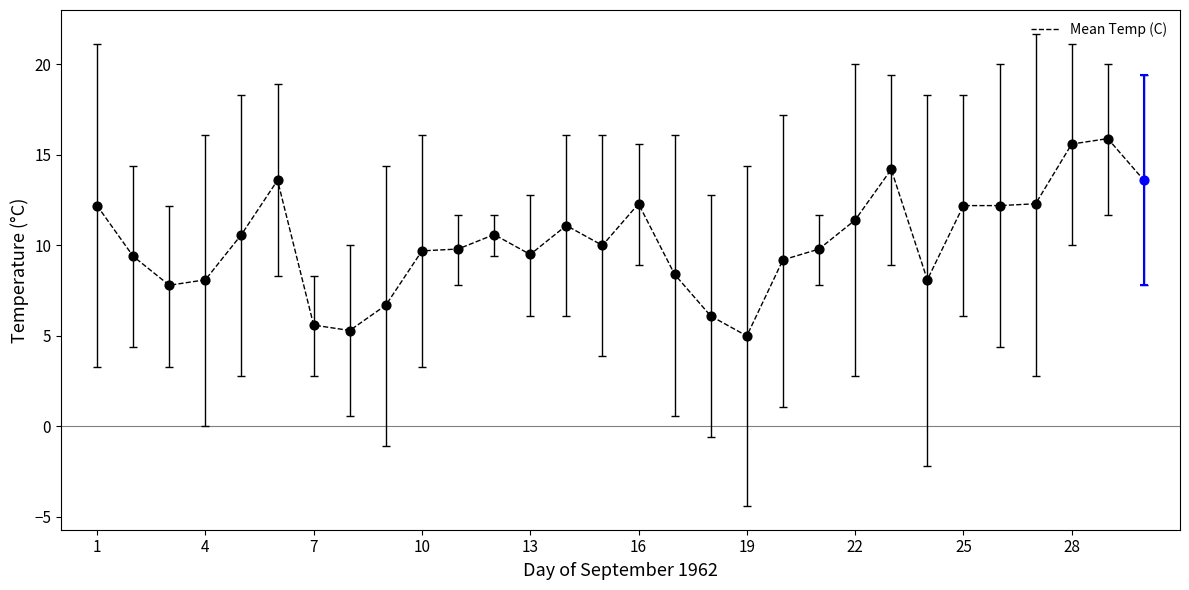

What is the maximum value shown in the chart?

15.9